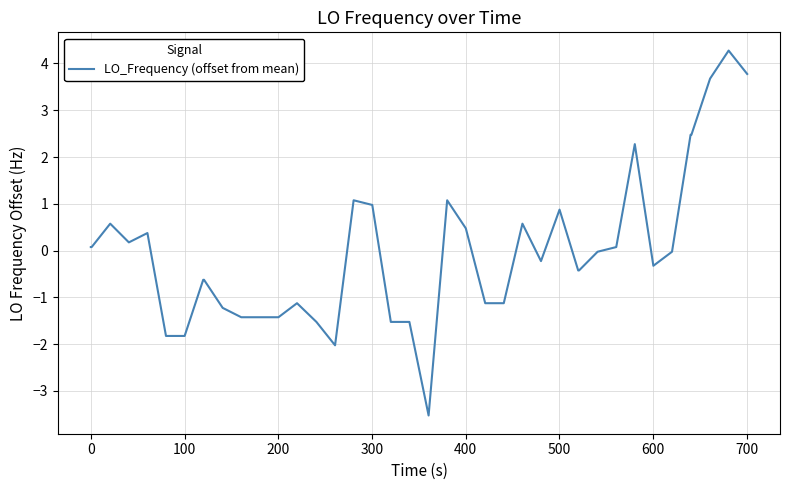

What is the difference between the maximum and minimum values?

7.8